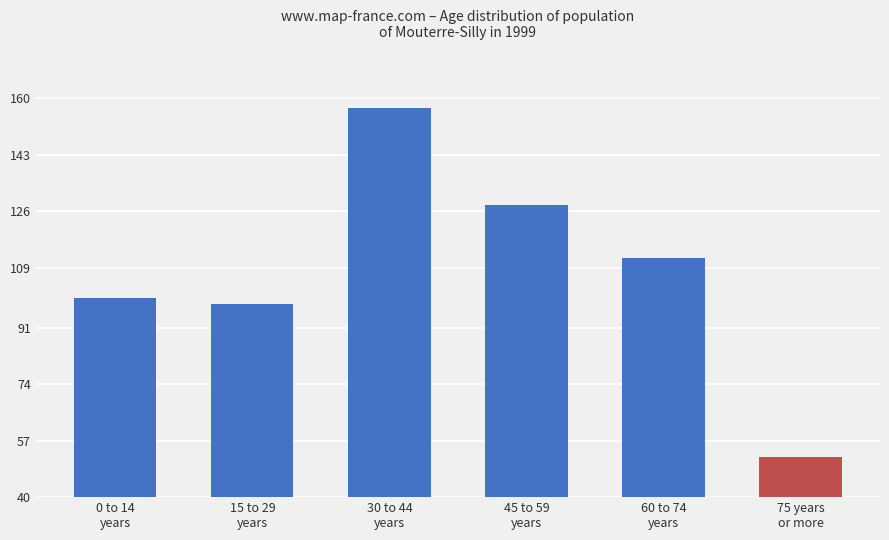

At which category does the chart reach its peak across all series?

30 to 44
years